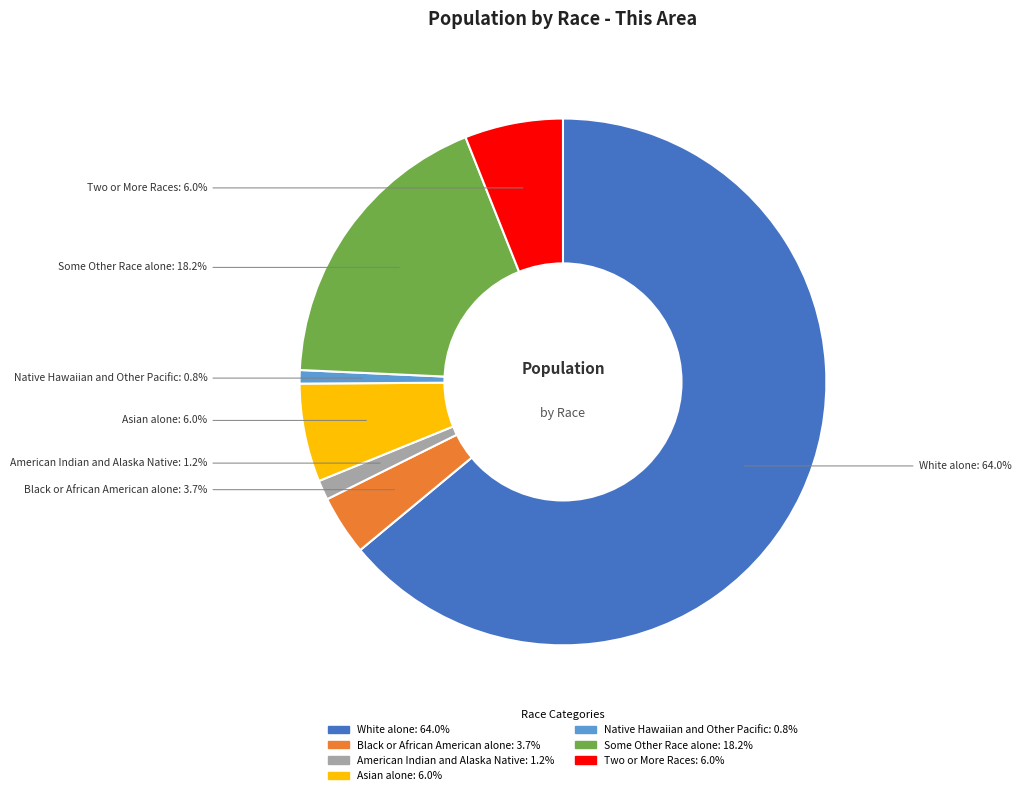

Is there a majority slice in this chart?

Yes